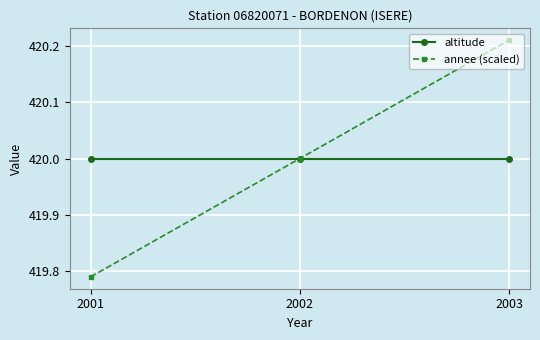

What is the sum of the altitude values at 2003 and 2001?

840.0